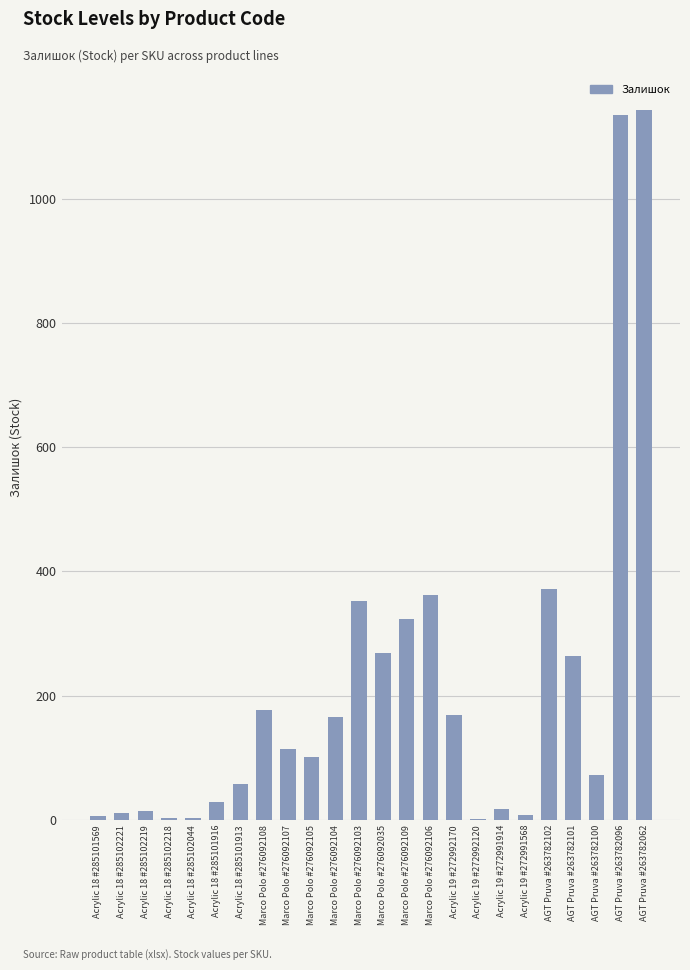

Are the bars horizontal?

No